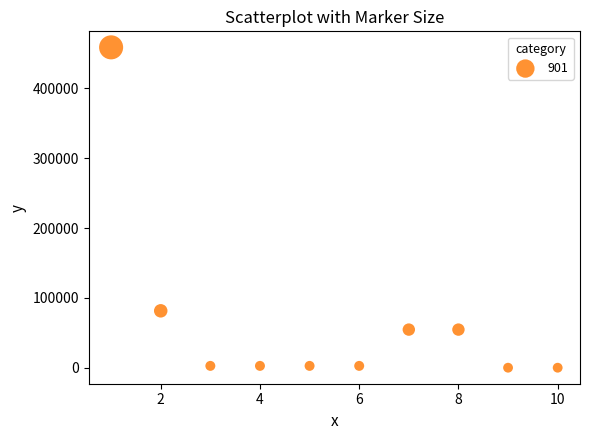

What Y value in the scatter plot is closest to 229372?

81589.5